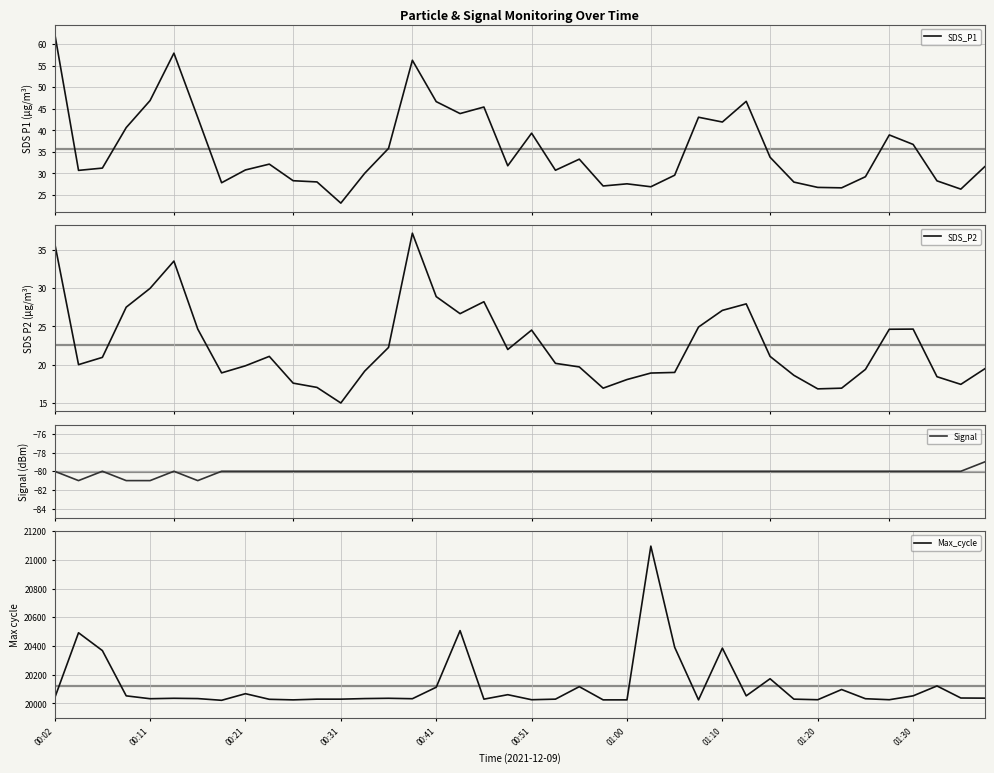

Reading left to right, transcribe all the data shown in this chart.

SDS_P1: 62.5	30.7	31.2	40.6	46.9	57.9	43.0	27.8	30.8	32.1	28.3	28.0	23.1	30.0	35.8	56.2	46.6	43.9	45.4	31.8	39.3	30.7	33.3	27.1	27.6	26.9	29.6	43.0	41.9	46.7	33.8	28.0	26.8	26.6	29.2	38.9	36.7	28.3	26.4	31.6
SDS_P2: 35.9	20.0	20.9	27.5	30.0	33.5	24.6	18.9	19.9	21.1	17.6	17.0	15.0	19.1	22.2	37.2	28.9	26.7	28.2	22.0	24.5	20.2	19.7	16.9	18.1	18.9	19.0	24.9	27.1	27.9	21.1	18.6	16.8	16.9	19.4	24.6	24.6	18.4	17.4	19.4
Signal: -80.0	-81.0	-80.0	-81.0	-81.0	-80.0	-81.0	-80.0	-80.0	-80.0	-80.0	-80.0	-80.0	-80.0	-80.0	-80.0	-80.0	-80.0	-80.0	-80.0	-80.0	-80.0	-80.0	-80.0	-80.0	-80.0	-80.0	-80.0	-80.0	-80.0	-80.0	-80.0	-80.0	-80.0	-80.0	-80.0	-80.0	-80.0	-80.0	-79.0
Max_cycle: 20038.0	20492.0	20368.0	20053.0	20033.0	20036.0	20034.0	20022.0	20068.0	20029.0	20025.0	20030.0	20030.0	20034.0	20036.0	20033.0	20113.0	20507.0	20030.0	20061.0	20026.0	20030.0	20117.0	20025.0	20025.0	21095.0	20391.0	20025.0	20385.0	20053.0	20172.0	20030.0	20026.0	20097.0	20033.0	20026.0	20053.0	20122.0	20038.0	20037.0